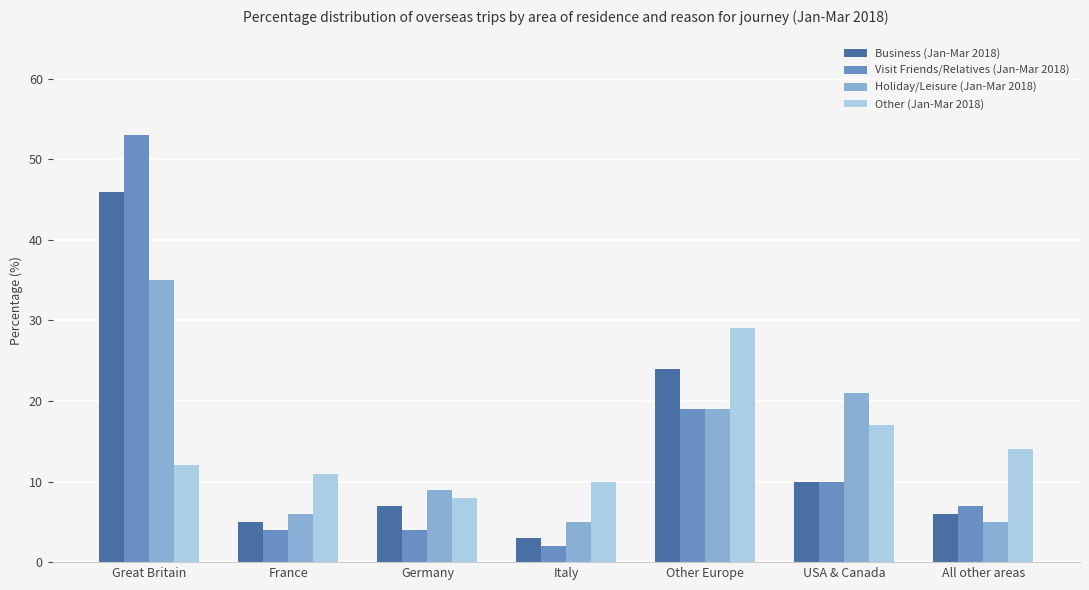

What is the total value across all series at Italy?

20